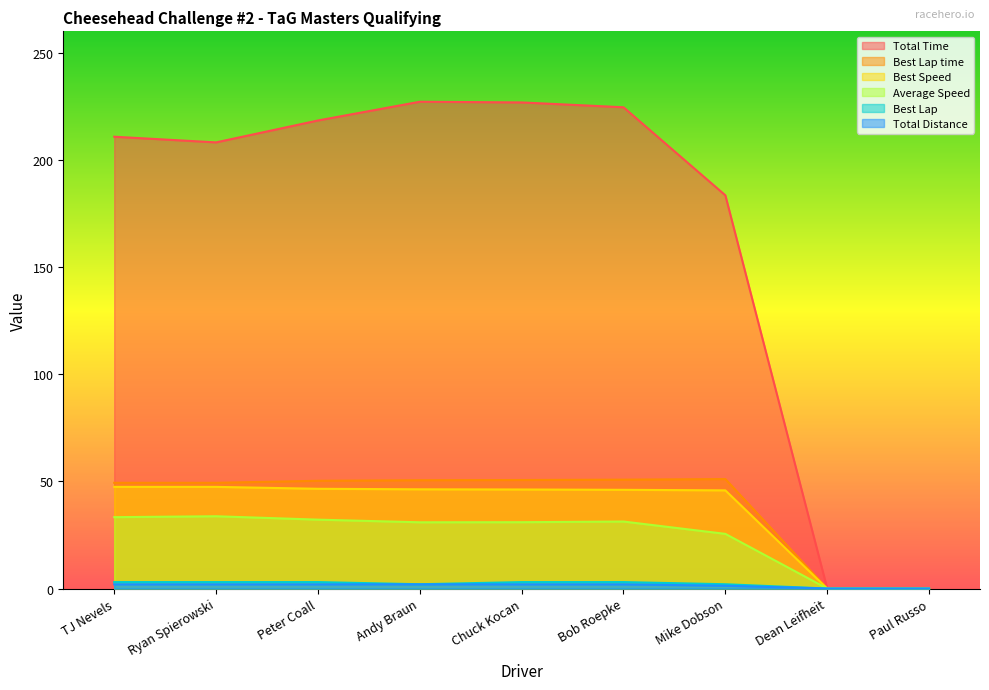

Reading left to right, list all the values displayed in this chart.

Total Time: TJ Nevels=210.8	Ryan Spierowski=208.2	Peter Coall=218.4	Andy Braun=227.1	Chuck Kocan=226.8	Bob Roepke=224.6	Mike Dobson=183.5	Dean Leifheit=0.0	Paul Russo=0.0
Best Lap time: TJ Nevels=49.3	Ryan Spierowski=49.3	Peter Coall=50.3	Andy Braun=50.5	Chuck Kocan=50.6	Bob Roepke=50.8	Mike Dobson=51.1	Dean Leifheit=0.0	Paul Russo=0.0
Best Speed: TJ Nevels=47.4	Ryan Spierowski=47.4	Peter Coall=46.5	Andy Braun=46.3	Chuck Kocan=46.2	Bob Roepke=46.1	Mike Dobson=45.8	Dean Leifheit=0.0	Paul Russo=0.0
Average Speed: TJ Nevels=33.3	Ryan Spierowski=33.7	Peter Coall=32.1	Andy Braun=30.9	Chuck Kocan=30.9	Bob Roepke=31.3	Mike Dobson=25.5	Dean Leifheit=0.0	Paul Russo=0.0
Best Lap: TJ Nevels=3.0	Ryan Spierowski=3.0	Peter Coall=3.0	Andy Braun=2.0	Chuck Kocan=3.0	Bob Roepke=3.0	Mike Dobson=2.0	Dean Leifheit=0.0	Paul Russo=0.0
Total Distance: TJ Nevels=1.9	Ryan Spierowski=1.9	Peter Coall=1.9	Andy Braun=1.9	Chuck Kocan=1.9	Bob Roepke=1.9	Mike Dobson=1.3	Dean Leifheit=0.0	Paul Russo=0.0